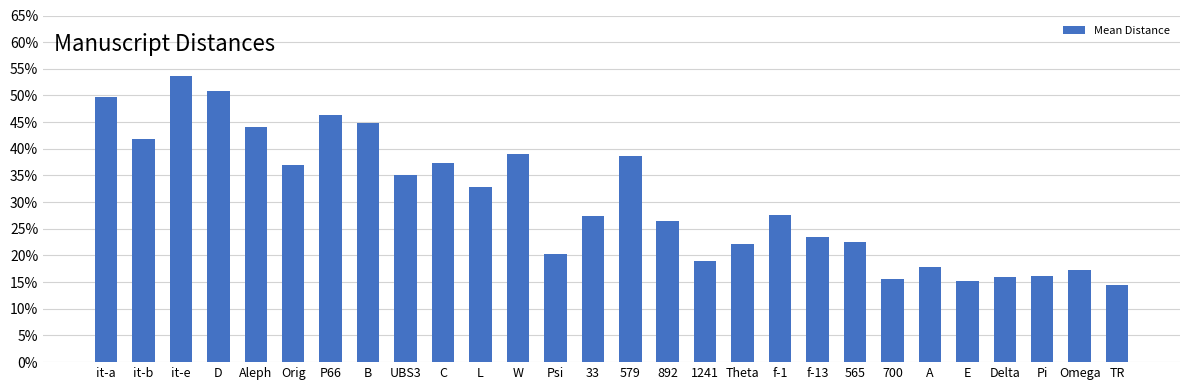

The chart shows a value of 0.0 at E. True or false?

False